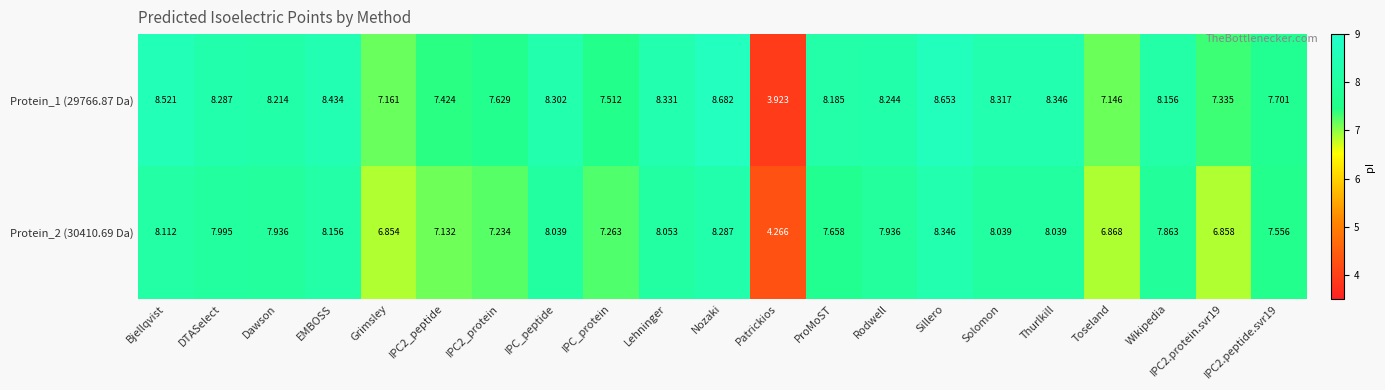

Is the value of Protein_2 (30410.69 Da) at Thurlkill greater than the value of Protein_1 (29766.87 Da) at EMBOSS?

No